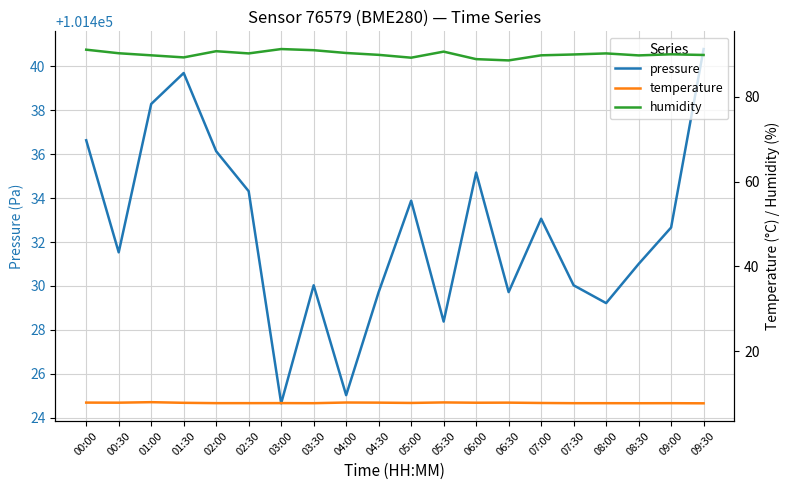

Which category has the highest value in the humidity series?

03:00